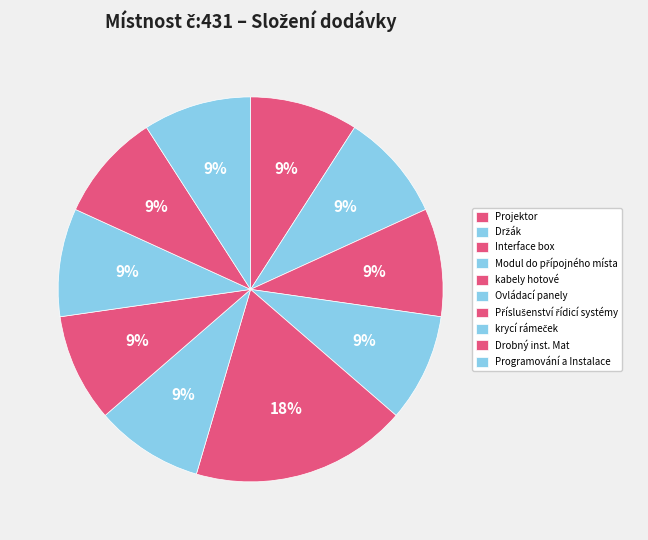

Which category has the biggest portion of the pie?

kabely hotové